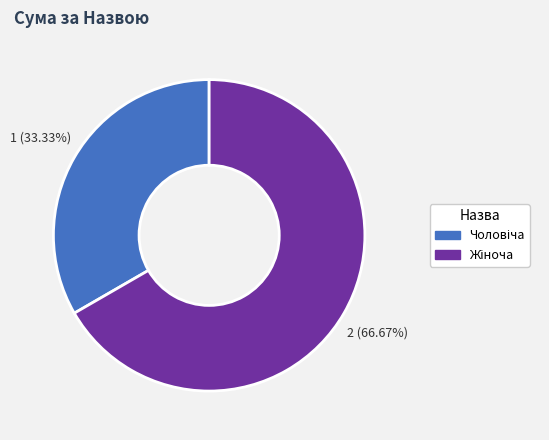

Is there a majority slice in this chart?

Yes